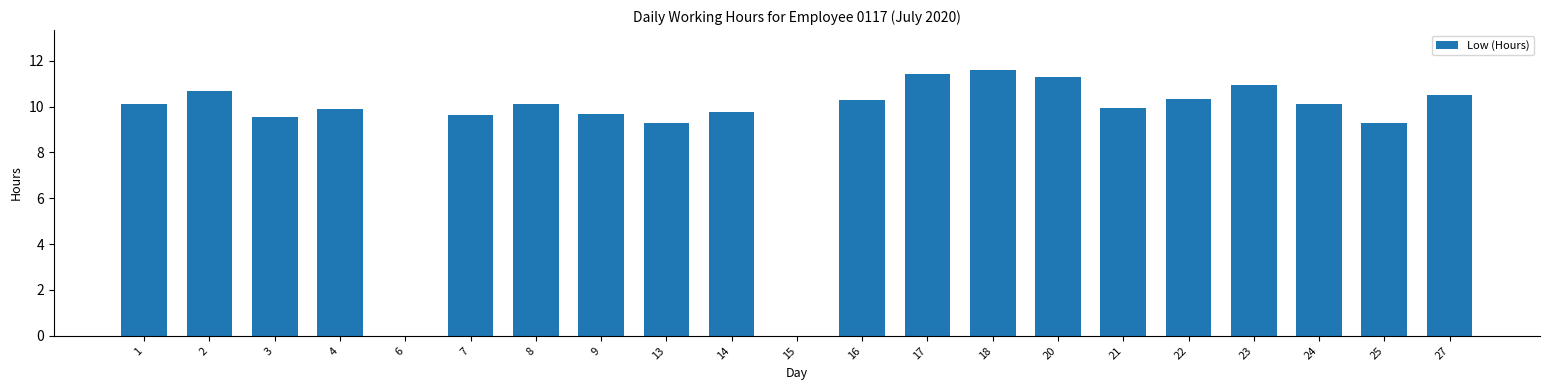

Does the chart contain stacked bars?

No